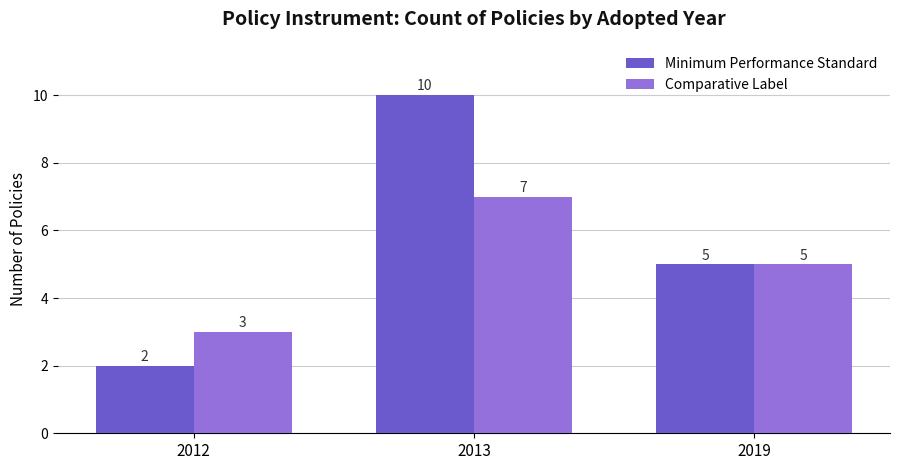

Which series has the largest range (max minus min)?

Minimum Performance Standard